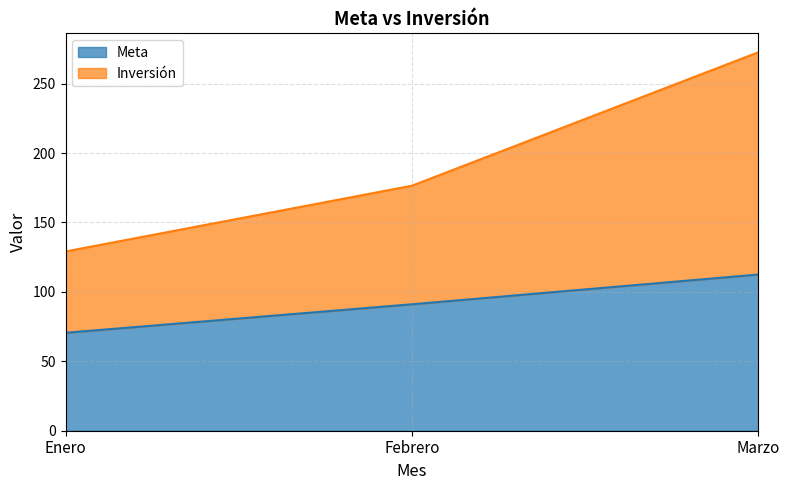

What is the minimum value for Meta?

70.5